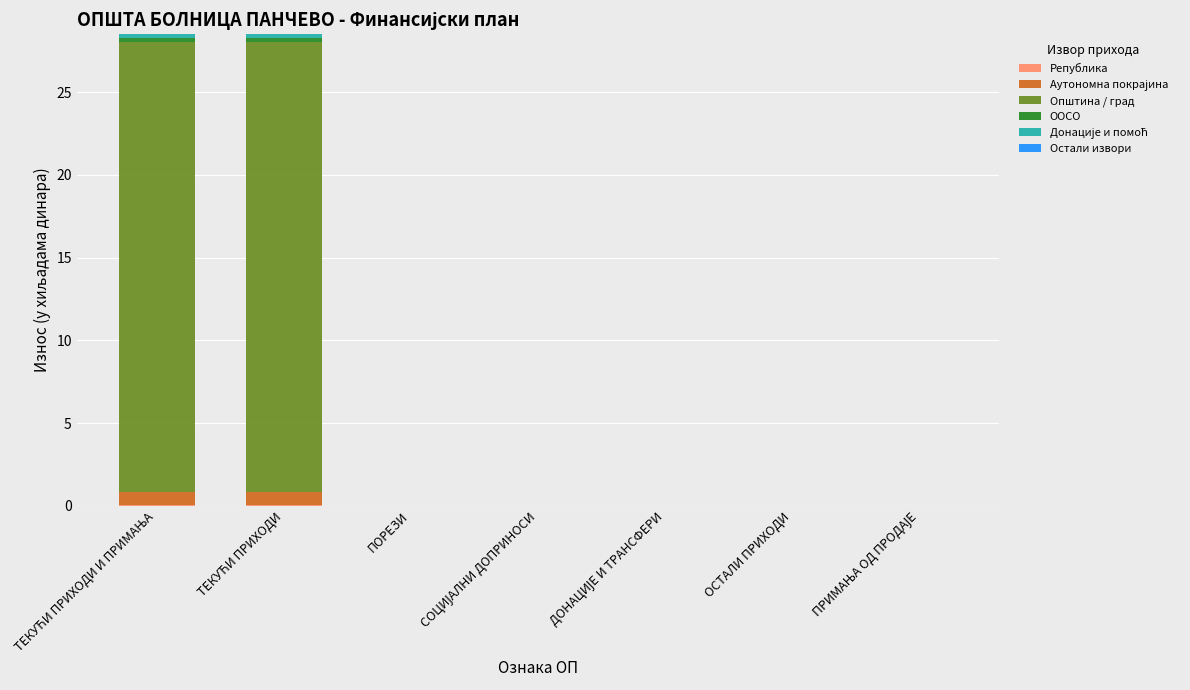

Which has a higher value, ПОРЕЗИ or ТЕКУЋИ ПРИХОДИ?

ТЕКУЋИ ПРИХОДИ